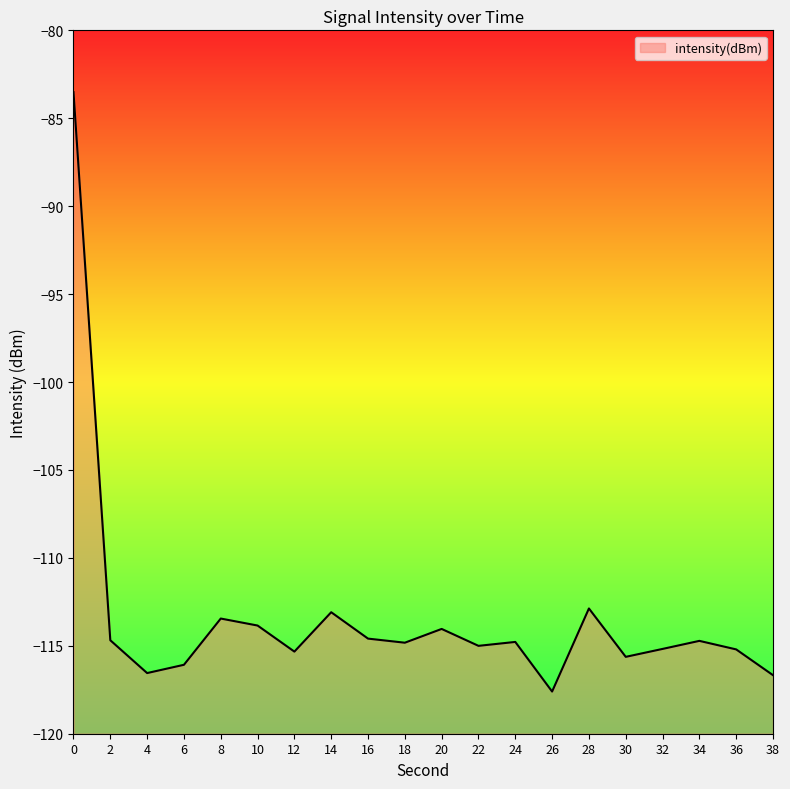

What is the difference between the values at 8 and 24?

1.3